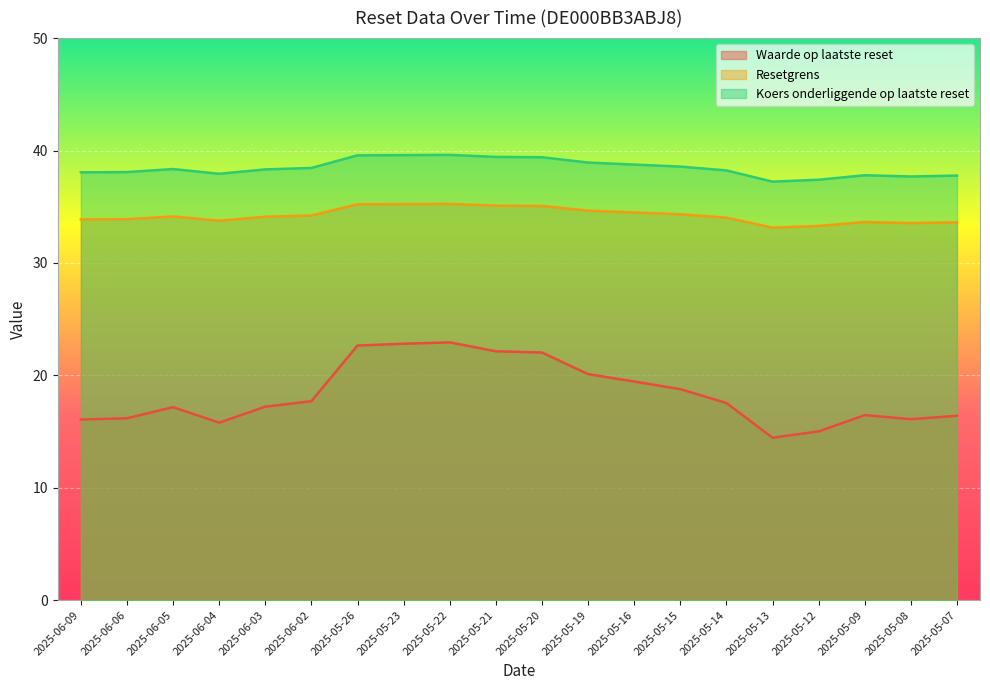

Which series has the largest total across all categories?

Koers onderliggende op laatste reset